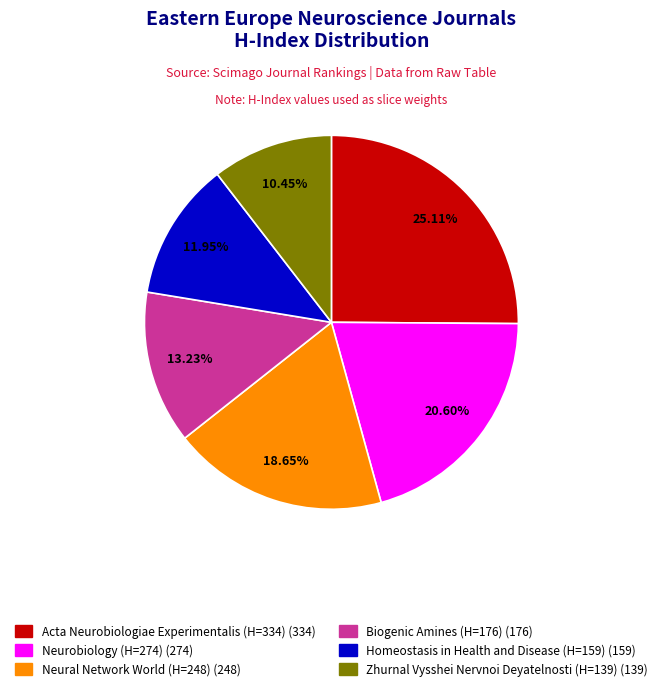

The Neurobiology (H=274) slice represents 34% of the pie. True or false?

False